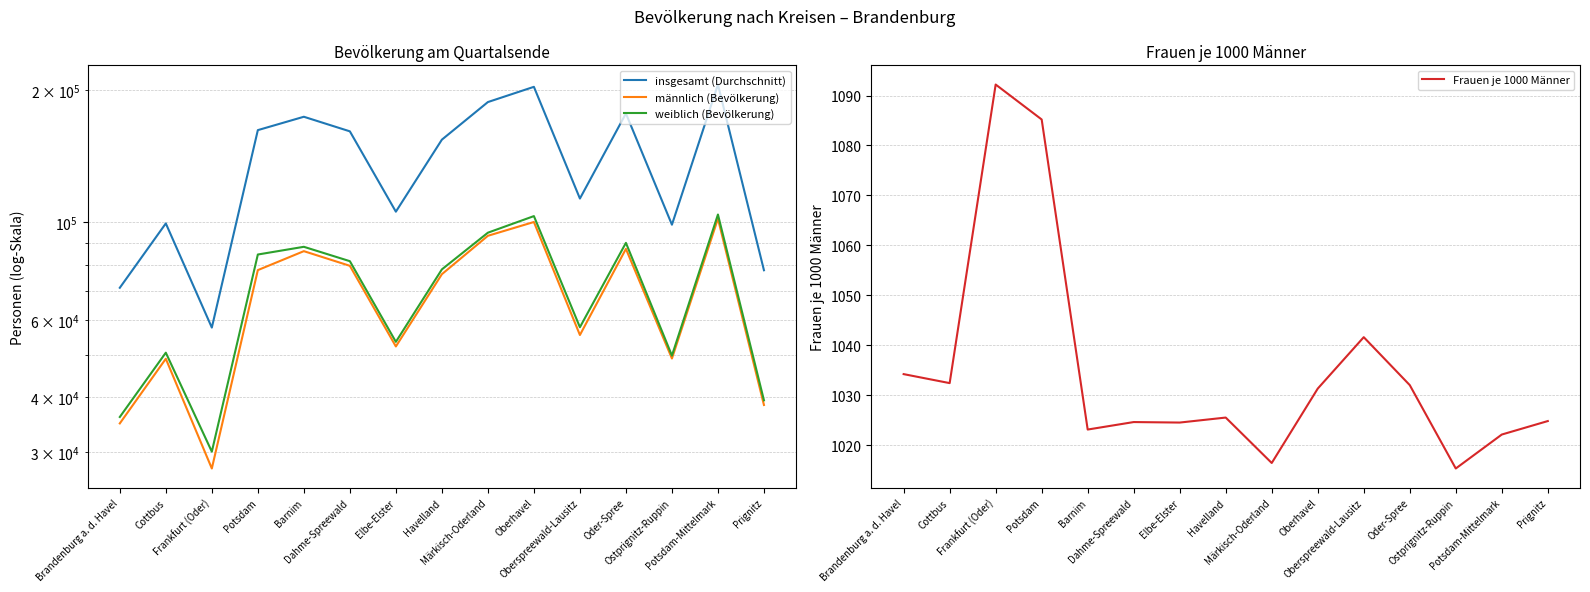

Which has a higher value, Potsdam-Mittelmark or Oberhavel?

Potsdam-Mittelmark